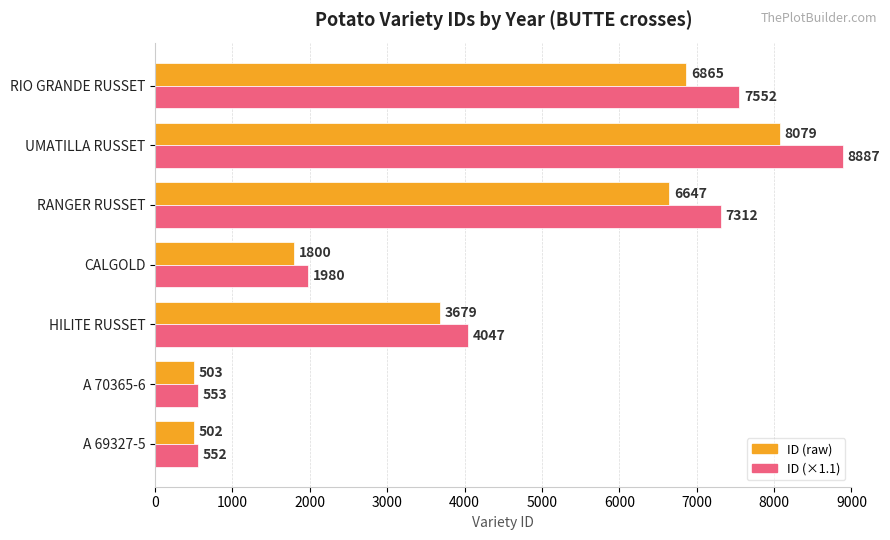

Rank the series by their average value, from lowest to highest.

ID (raw), ID (×1.1)